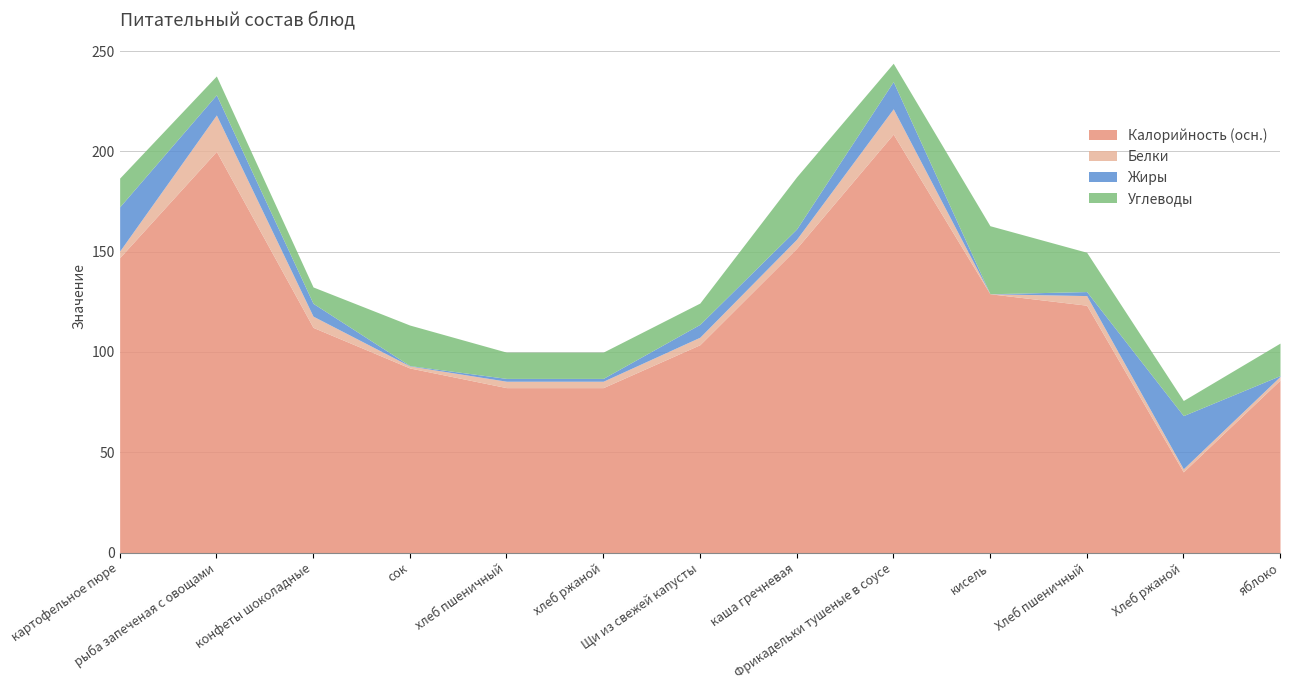

Rank the series at конфеты шоколадные from lowest to highest value.

Белки, Жиры, Углеводы, Калорийность (осн.)